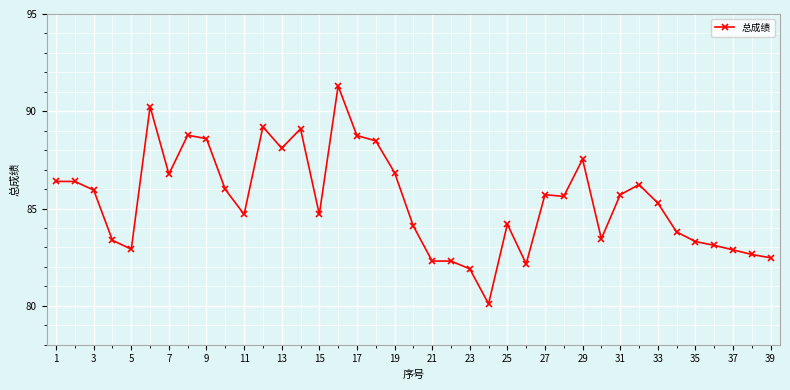

What is the difference between the second highest and minimum values?

10.1